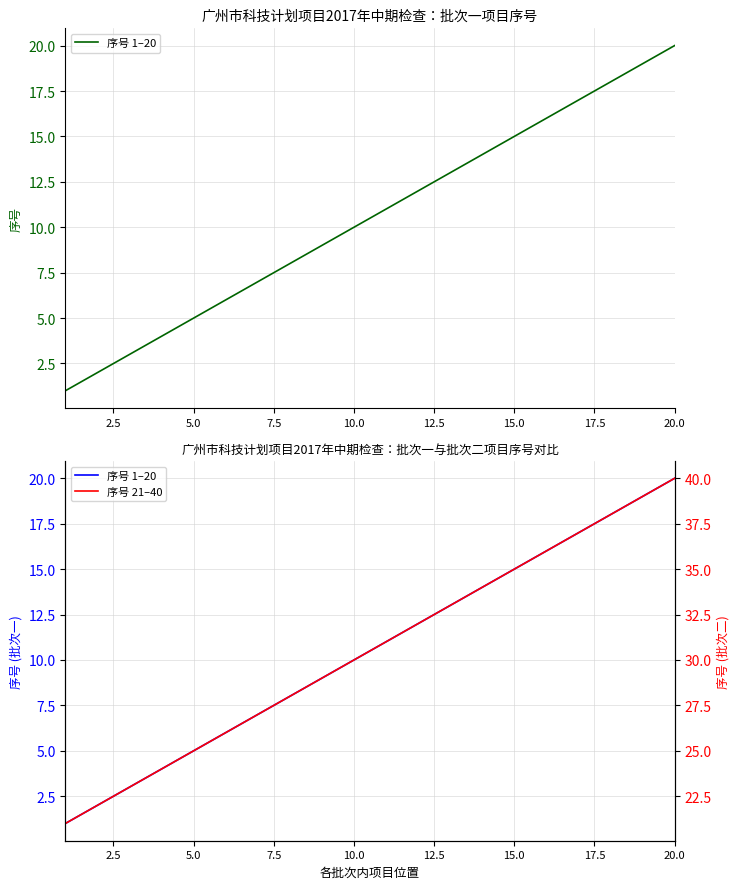

True or false: 序号 21–40 has a value of 21 at 11.

False